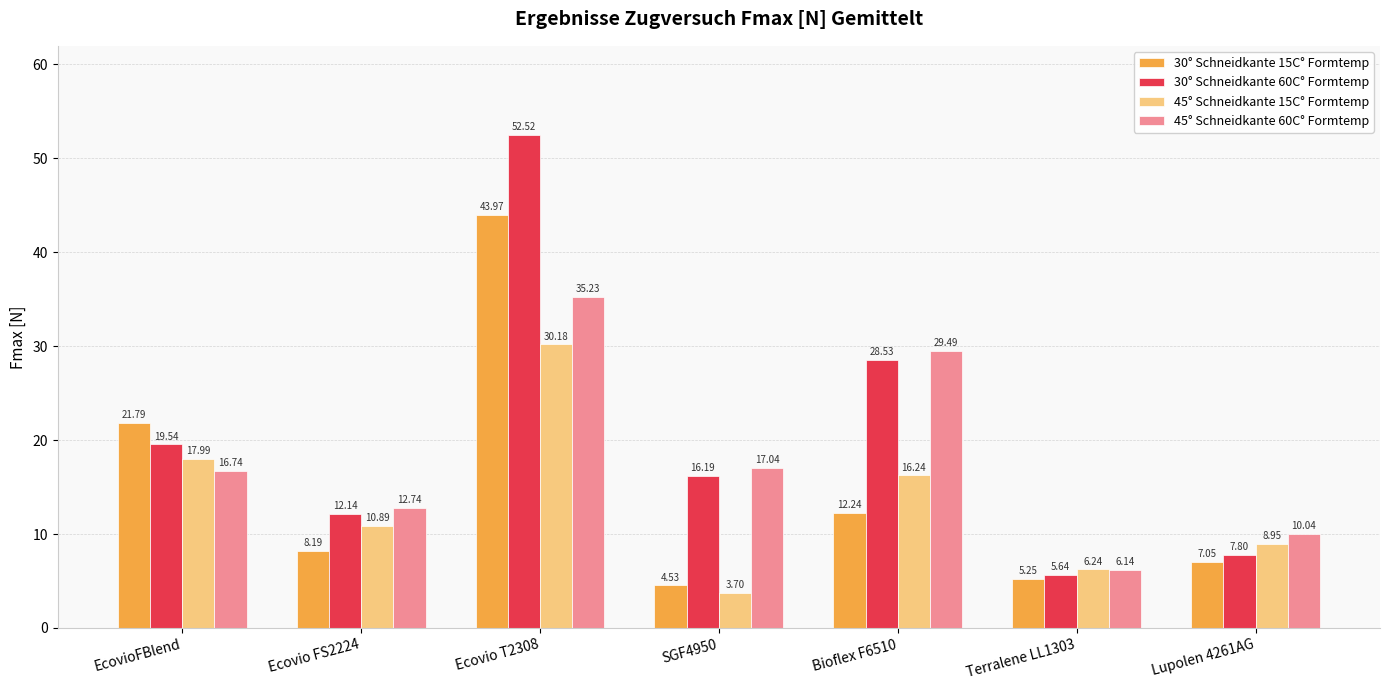

The value of 30° Schneidkante 60C° Formtemp at EcovioFBlend is 19.5. True or false?

True